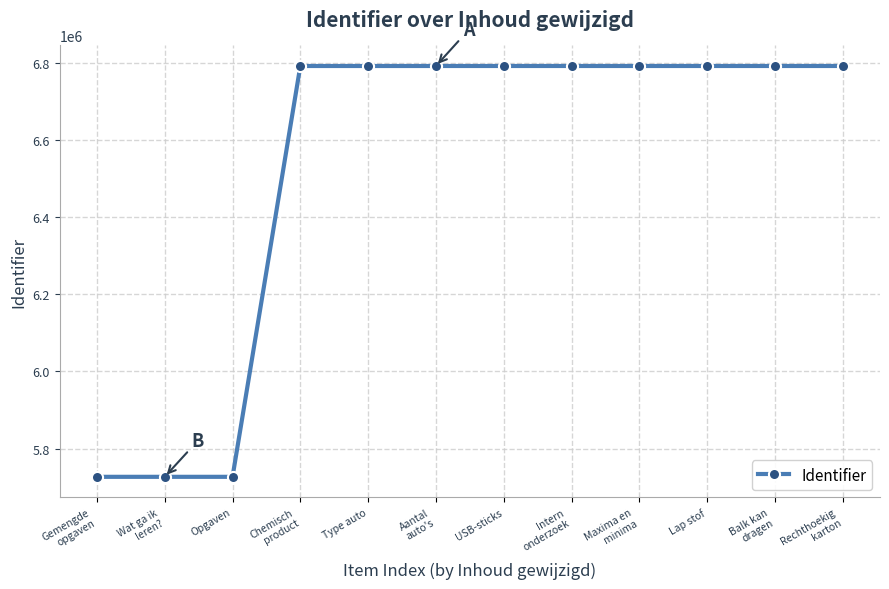

What is the ratio of the value at Lap stof to the value at Opgaven?

1.2